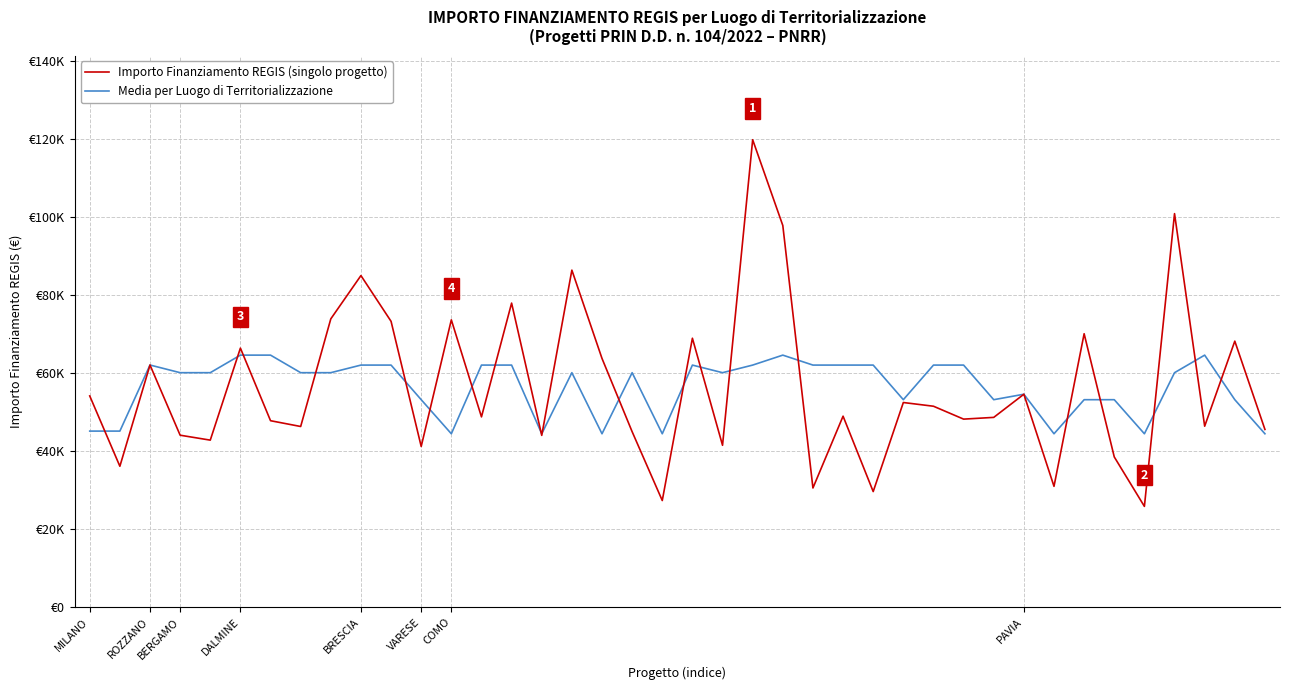

Which series has the largest total across all categories?

Importo Finanziamento REGIS (singolo progetto)